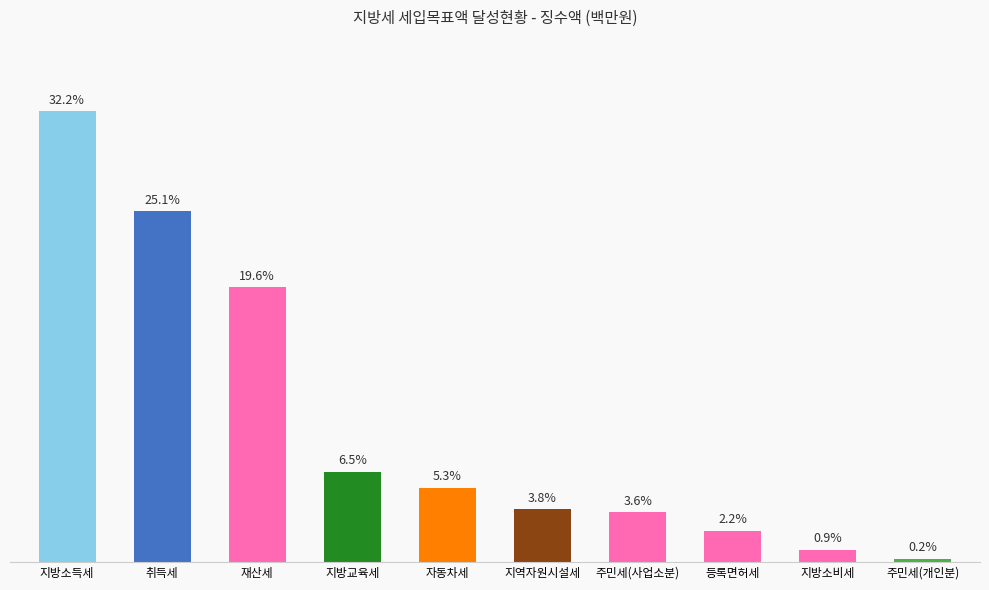

The value at 주민세(개인분) is 1543. True or false?

False